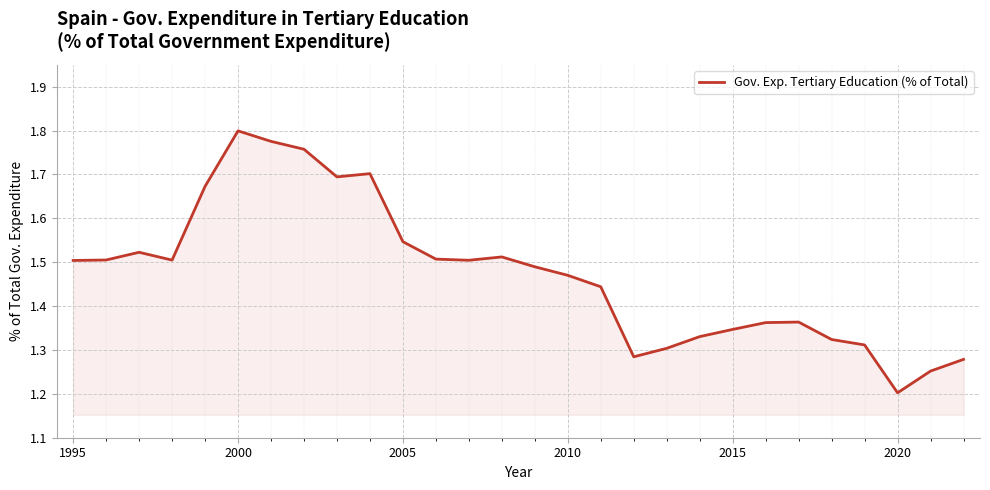

What is the minimum value shown in the chart?

1.2